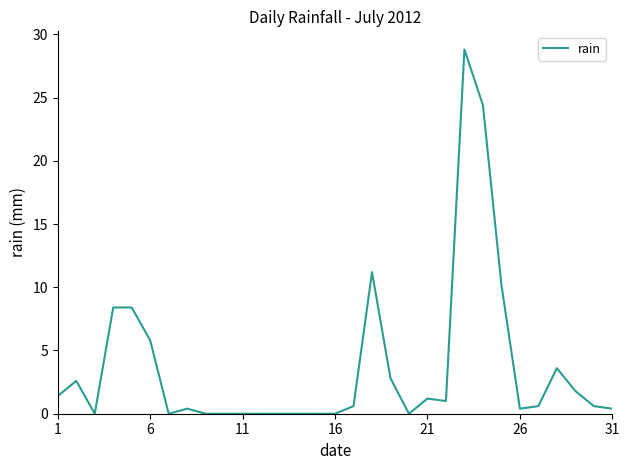

What is the greatest value displayed?

28.8